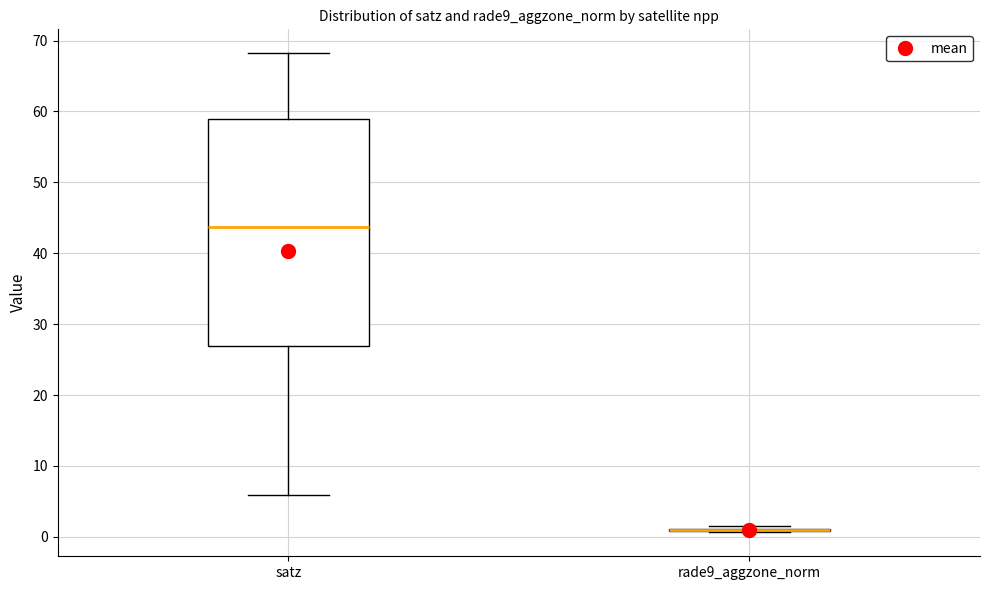

Reading left to right, read every box against the y-axis: the position of its median line, the range the box covers, and the ends of its whiskers. The values are not printed on the chart, so give them approximately, as read against the axis.

satz: median 44, box 27 to 59, whiskers 6 to 68
rade9_aggzone_norm: box collapsed to a line at 1, whiskers 1 to 2